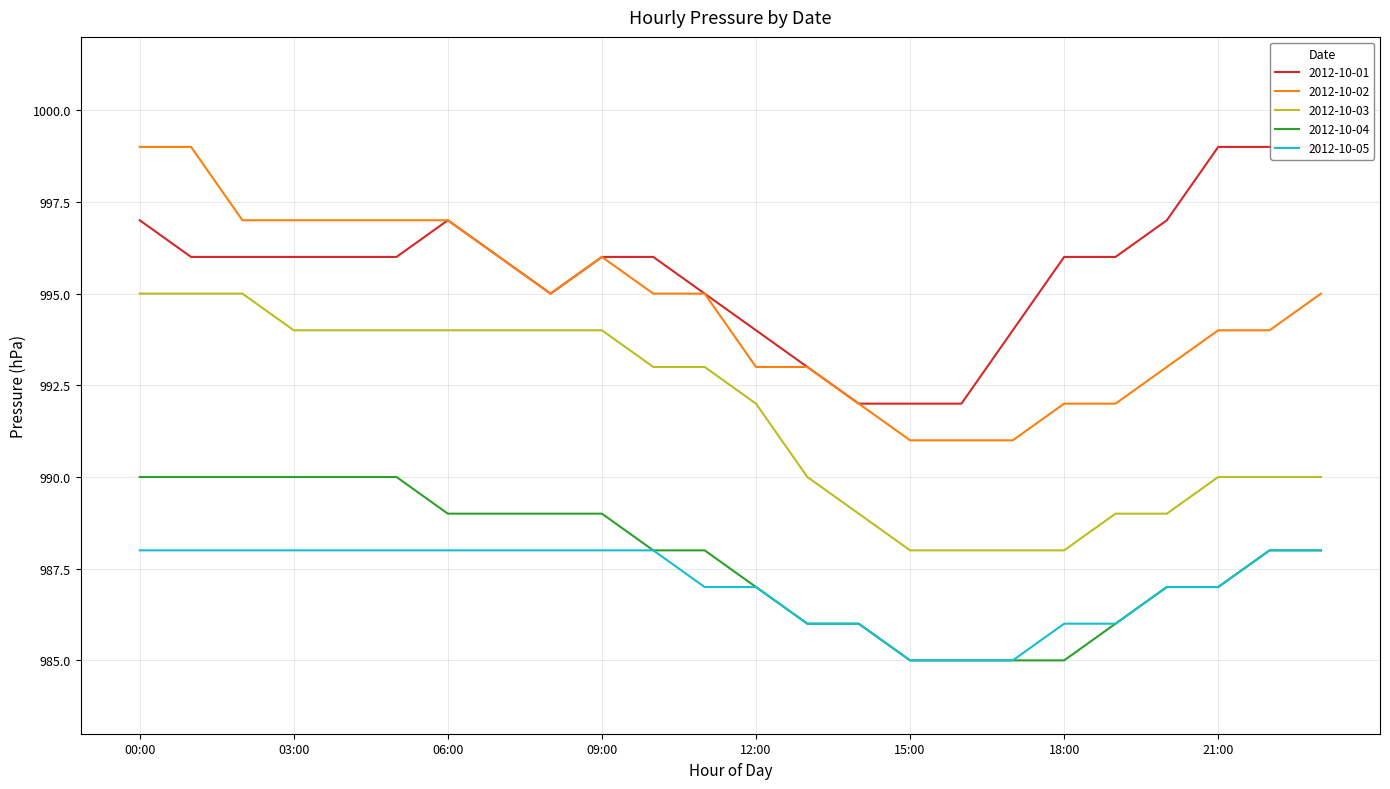

At which label does 2012-10-02 first exceed 995?

00:00